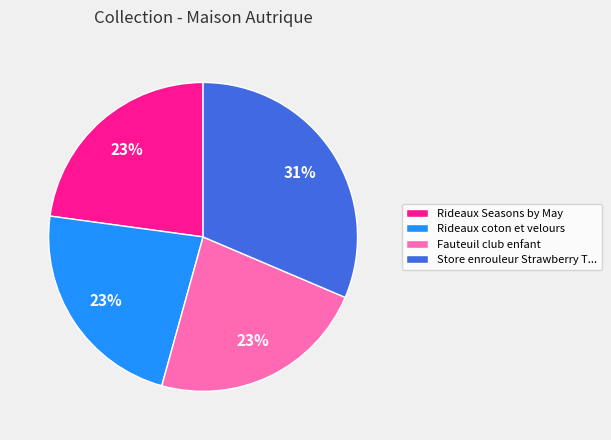

Does Rideaux Seasons by May represent more than half of the total?

No